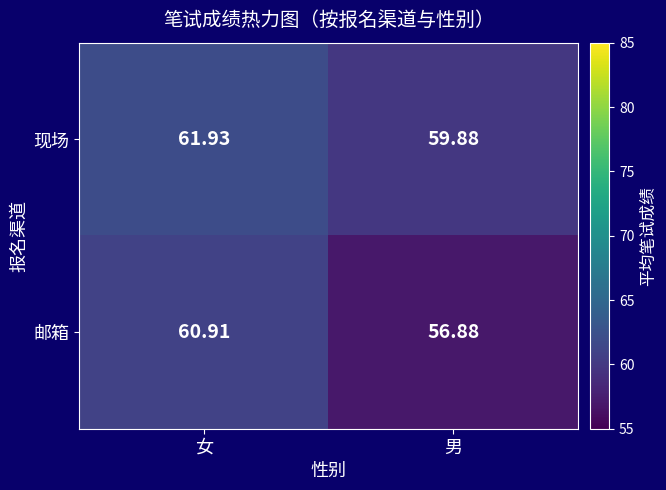

Is the value of 邮箱 at 男 greater than the value of 现场 at 男?

No